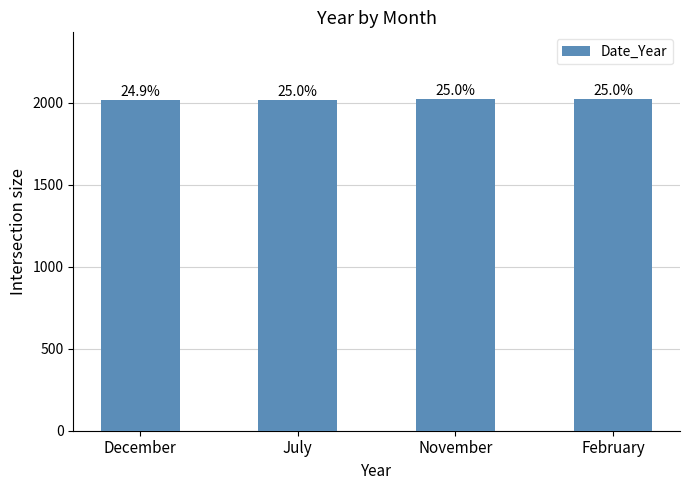

Which label corresponds to the largest value in the chart?

February